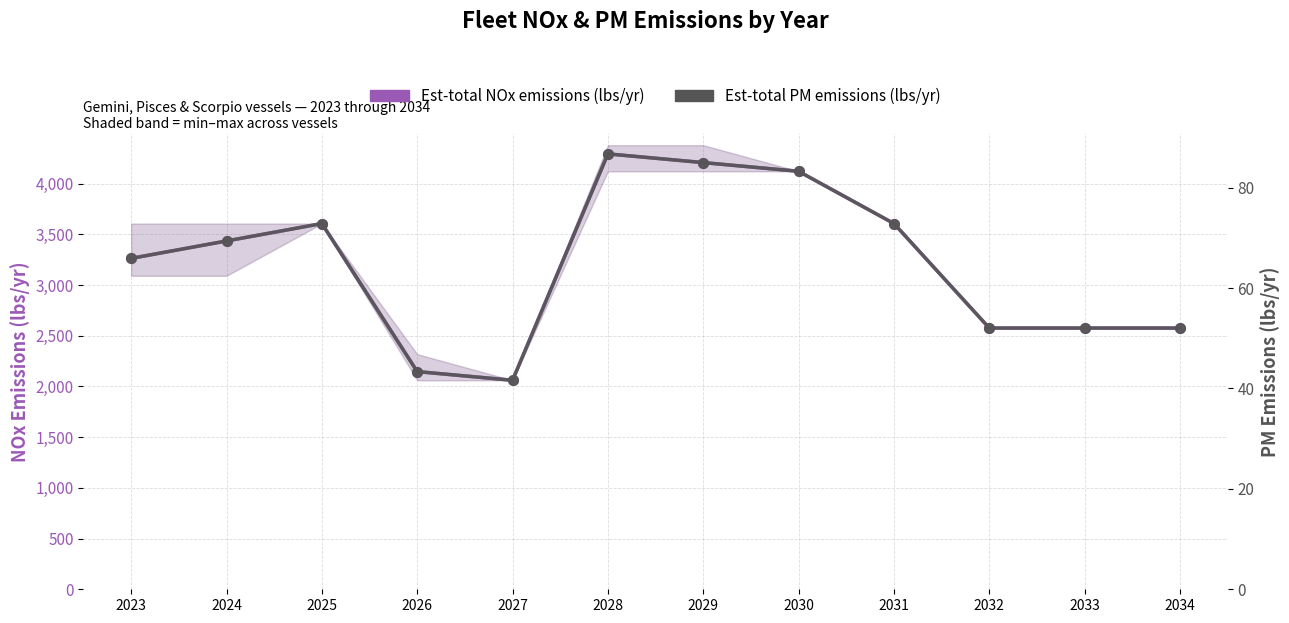

What is the difference between the Est-total PM emissions (lbs/yr) values at 2026 and 2031?

29.5